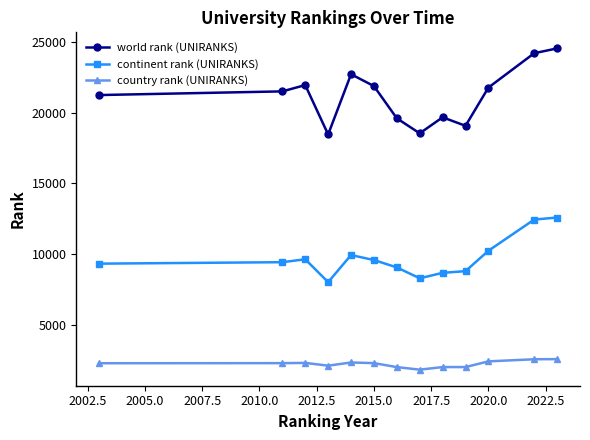

True or false: world rank (UNIRANKS) and country rank (UNIRANKS) cross at least once.

False